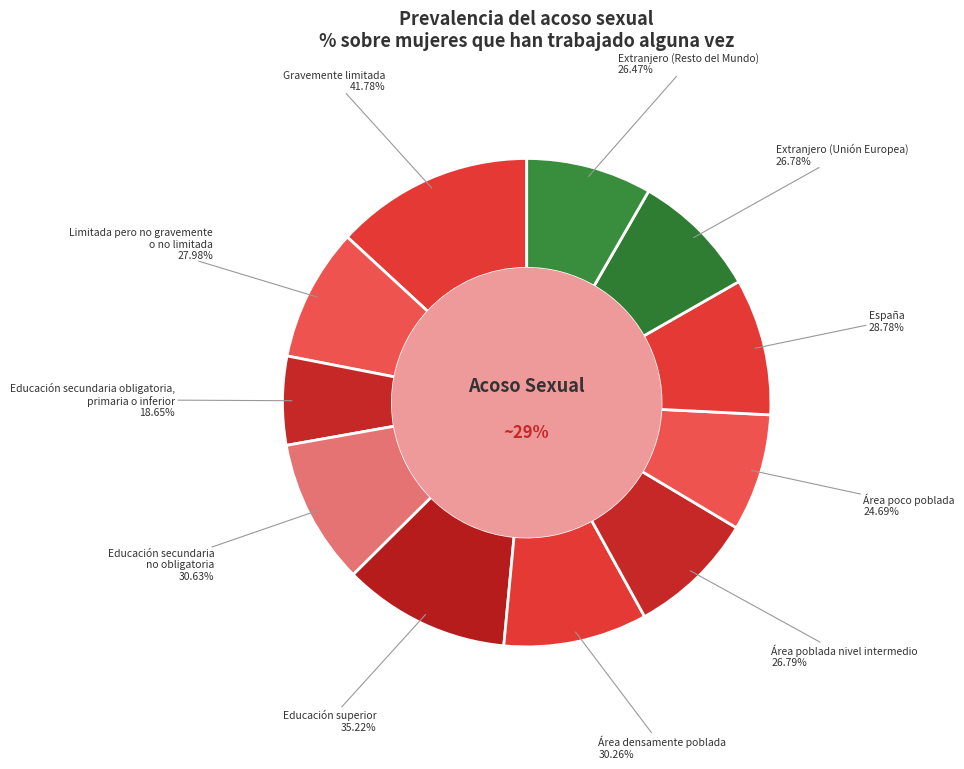

Which slice is the smallest?

Educación secundaria obligatoria,
primaria o inferior